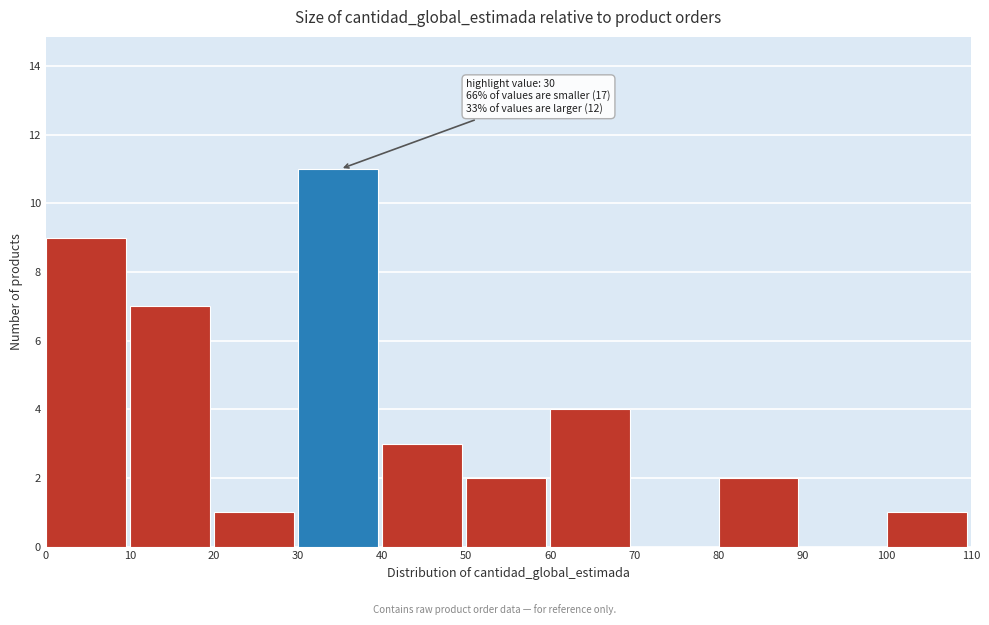

Over which range of the x-axis is the bar tallest?

30 to 40